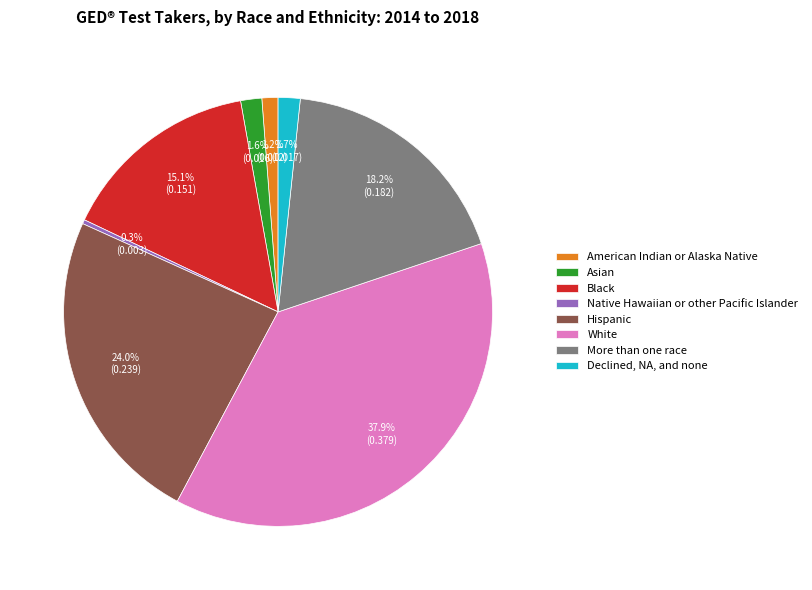

To the nearest percent, what is the difference between the largest and smallest slice percentages?

38%